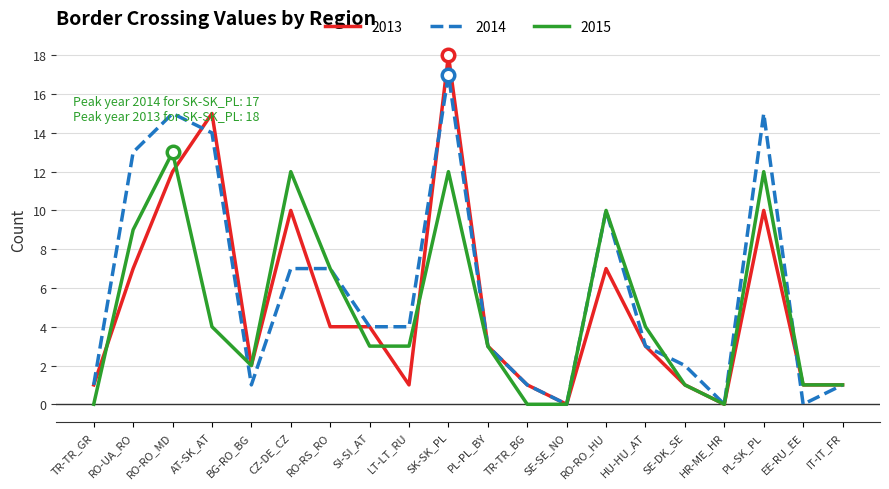

How many lines are shown in the chart?

3